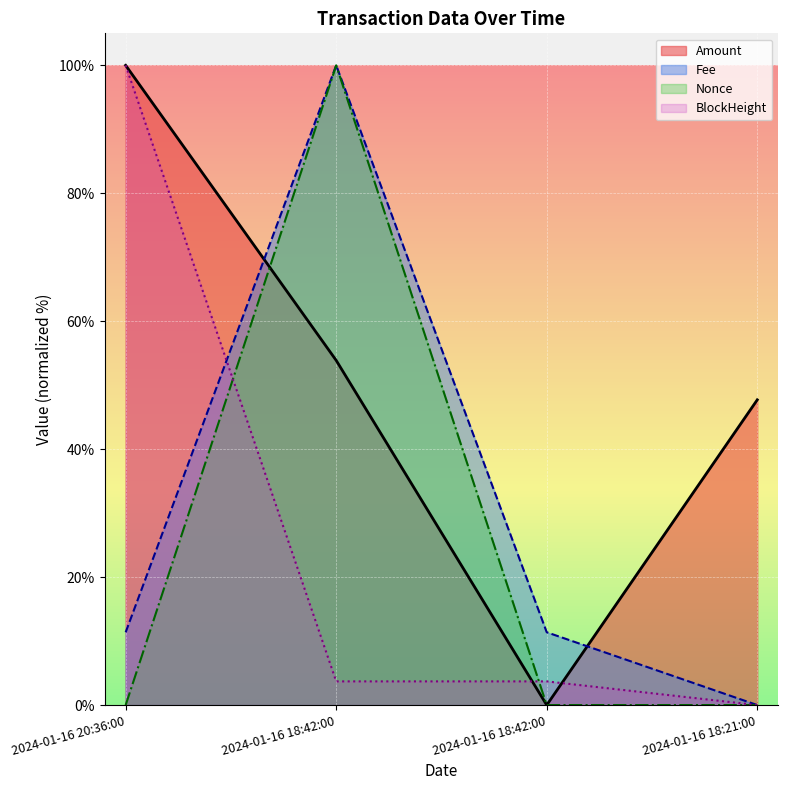

Which series has the largest total across all categories?

Amount